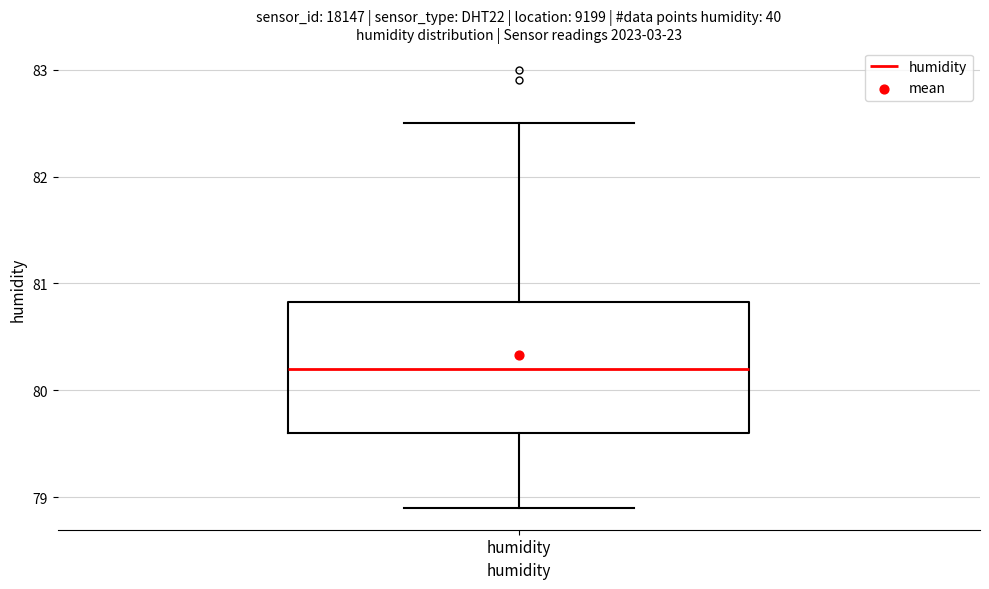

Read this box plot against the y-axis: the position of the median line, the range covered by the box, and the ends of both whiskers. The values are not printed on the chart, so give them approximately, as read against the axis.

median 80.2, box 79.6 to 80.8, whiskers 78.9 to 82.5